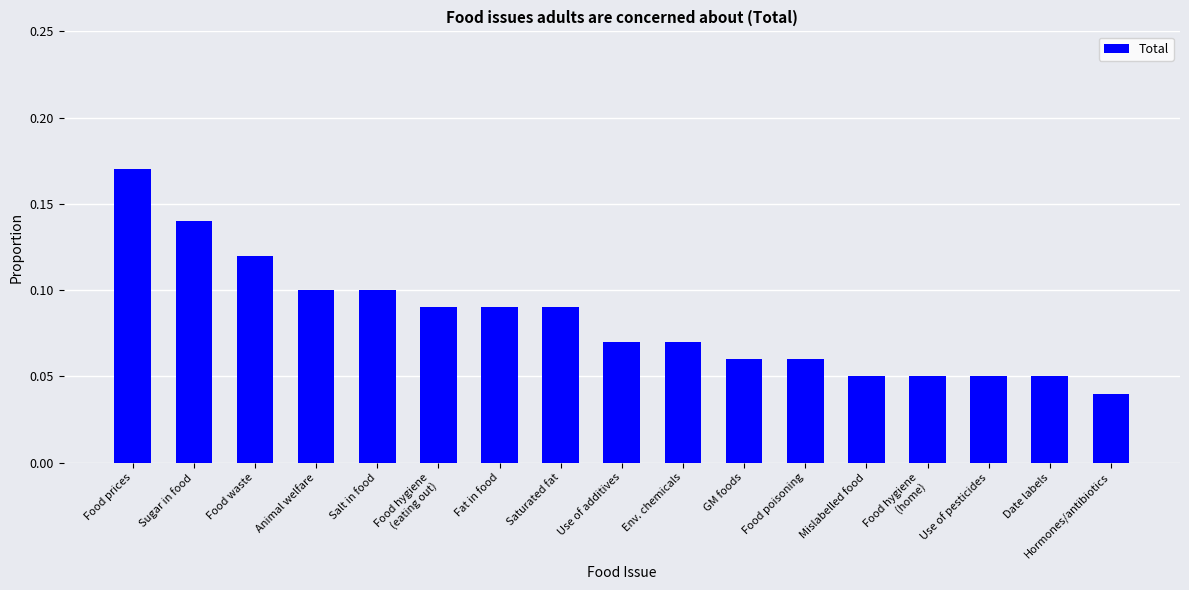

What is the label of the 11th bar from the right?

Fat in food